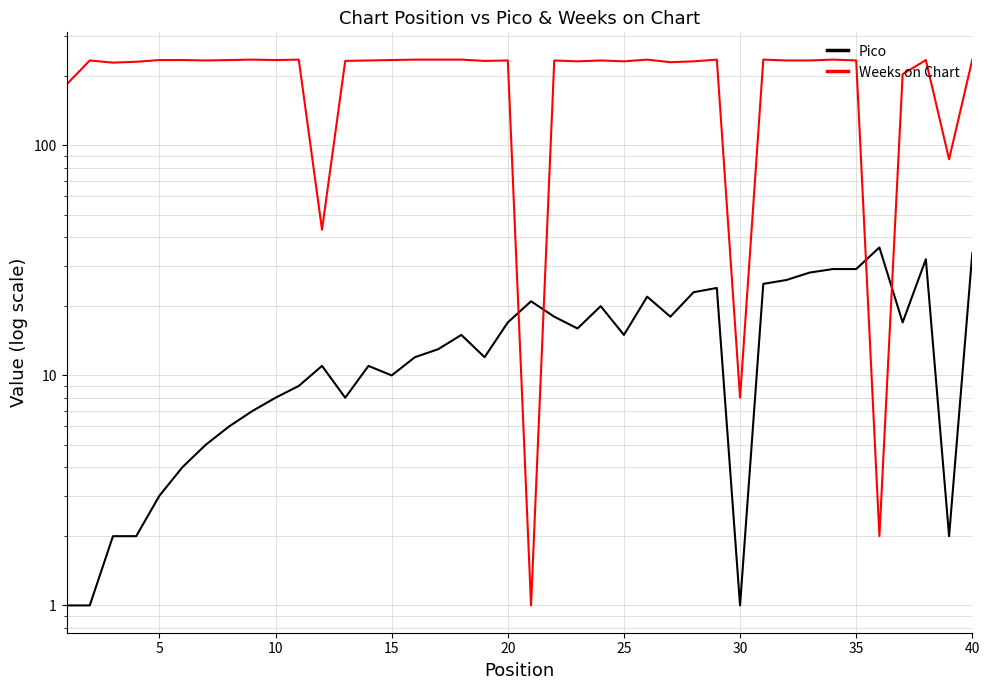

Reading left to right, list all the values displayed in this chart.

Pico: 1	1	2	2	3	4	5	6	7	8	9	11	8	11	10	12	13	15	12	17	21	18	16	20	15	22	18	23	24	1	25	26	28	29	29	36	17	32	2	34
Weeks on Chart: 184	234	229	231	235	235	234	235	236	235	236	43	233	234	235	236	236	236	233	234	1	234	232	234	232	236	230	232	236	8	236	234	234	236	234	2	204	235	87	236